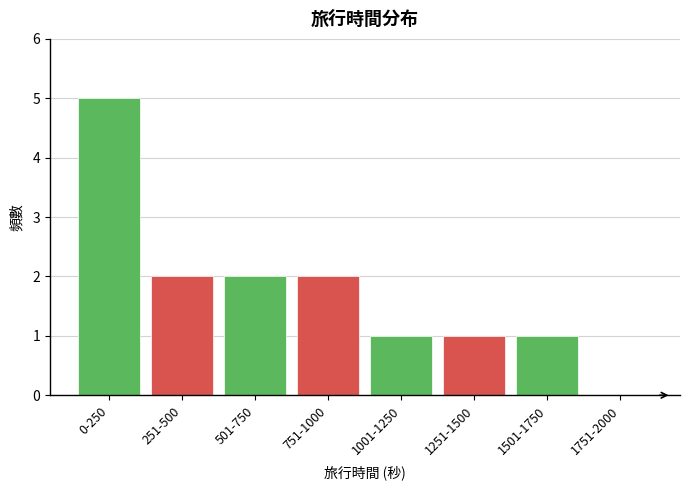

Reading left to right, what are all the values shown in this chart?

0-250=5	251-500=2	501-750=2	751-1000=2	1001-1250=1	1251-1500=1	1501-1750=1	1751-2000=0